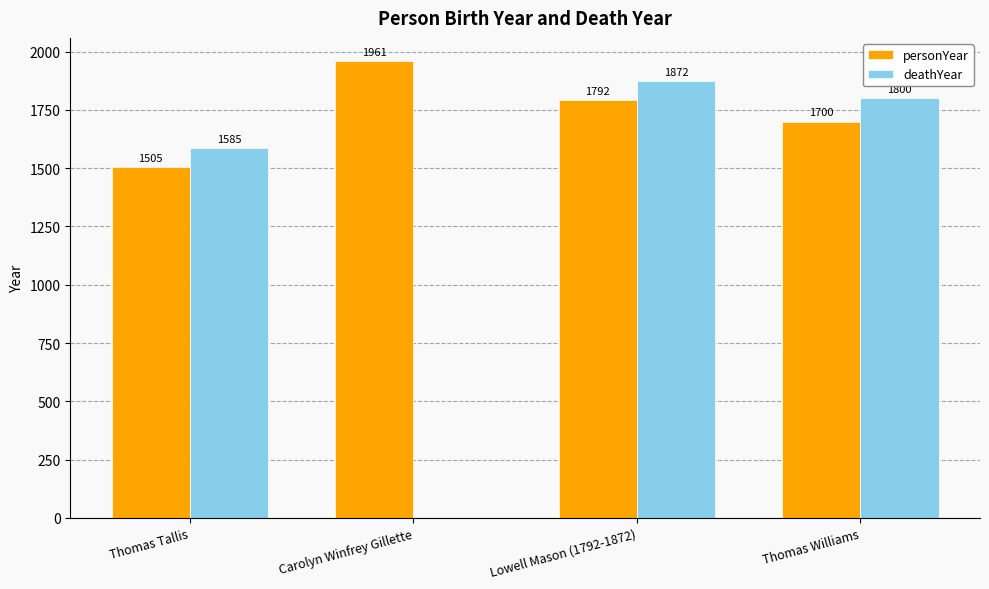

The deathYear series shows 0 at Carolyn Winfrey Gillette. True or false?

True